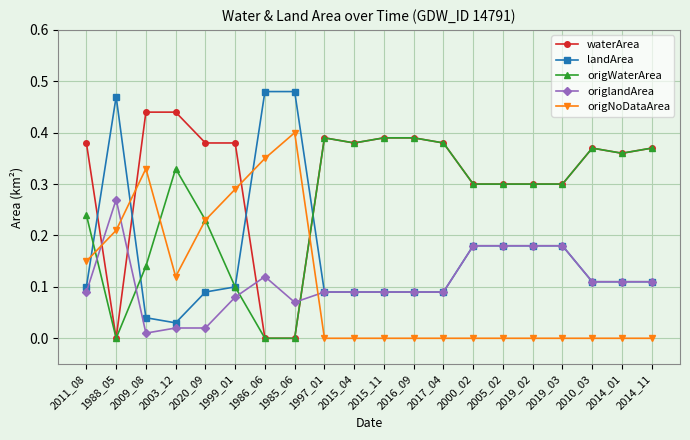

Is it true that waterArea equals 0.2 at 1986_06?

False